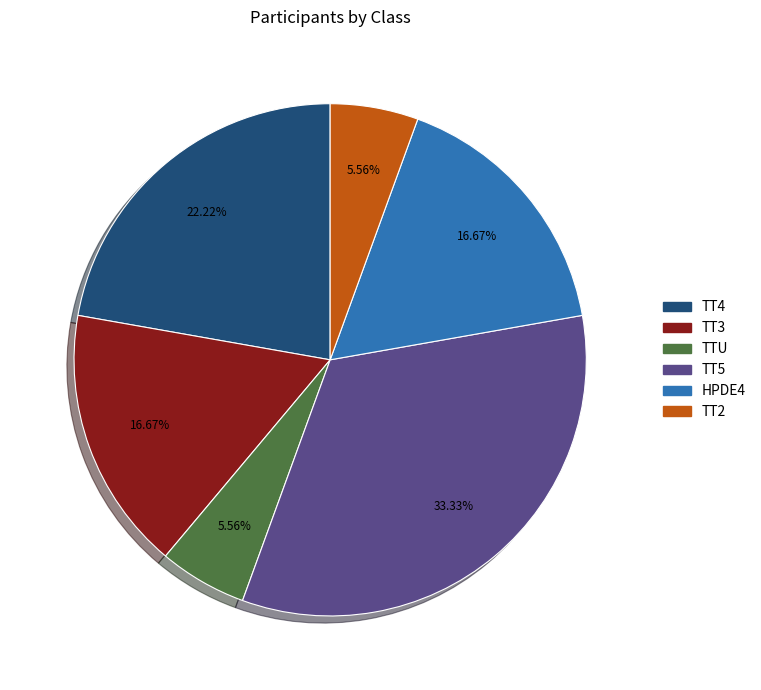

Does TT3 represent more than half of the total?

No